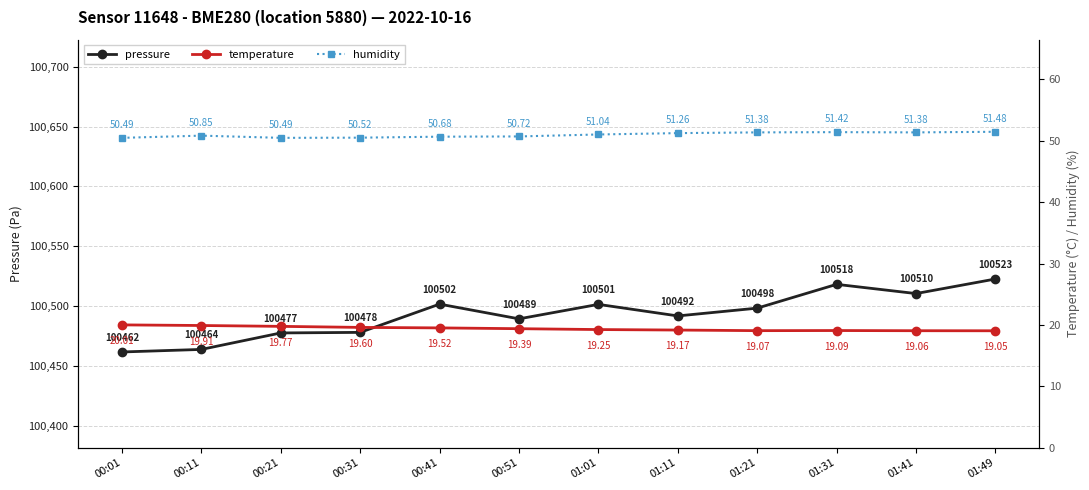

The temperature series shows 20.0 at 00:01. True or false?

True